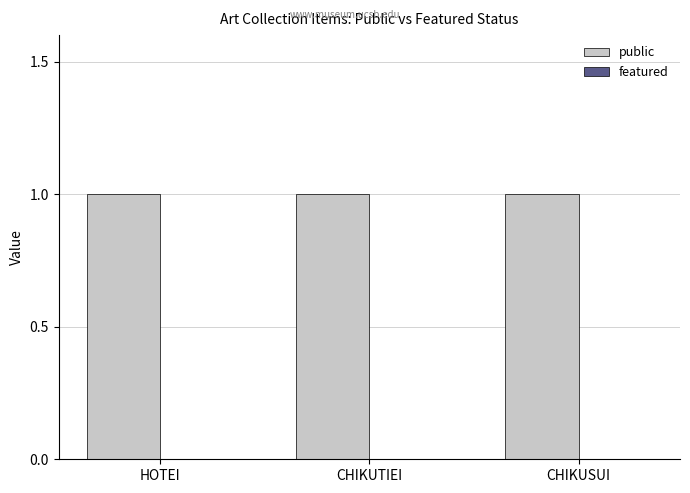

The value of featured at CHIKUSUI is 0. True or false?

True